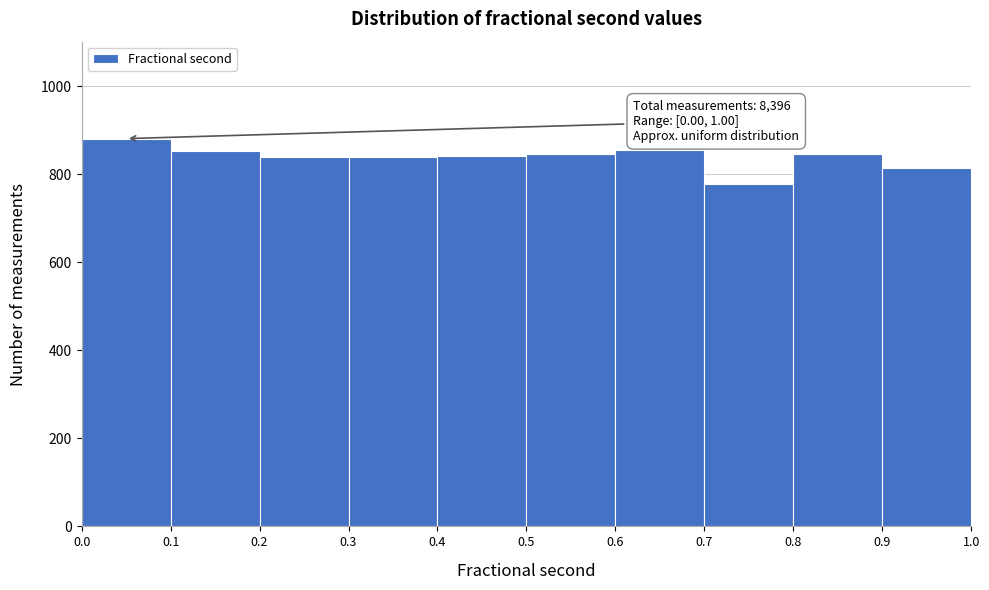

Over which range of the x-axis is the bar tallest?

0.0 to 0.1